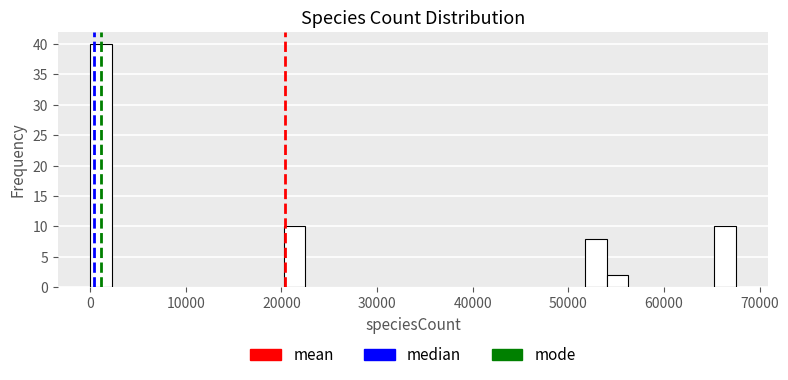

Read against the x-axis, roughly where is the centre of the tallest bar?

1000